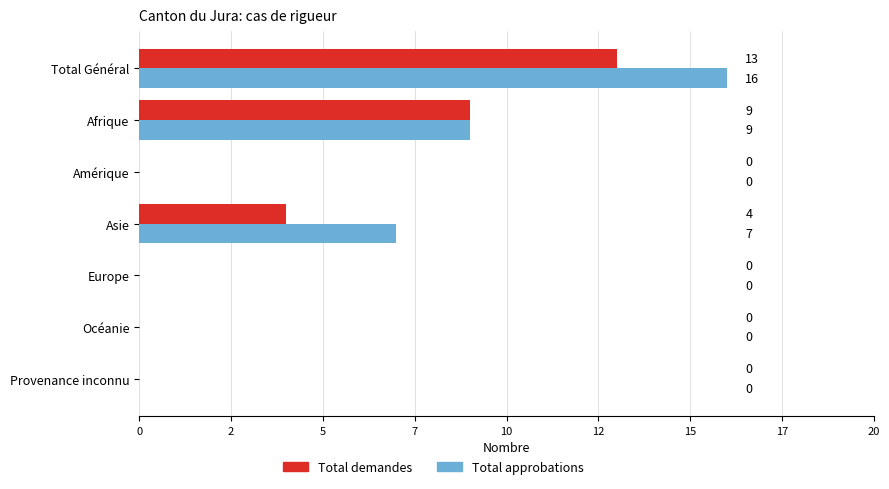

What are all the series names shown in the legend?

Total demandes, Total approbations